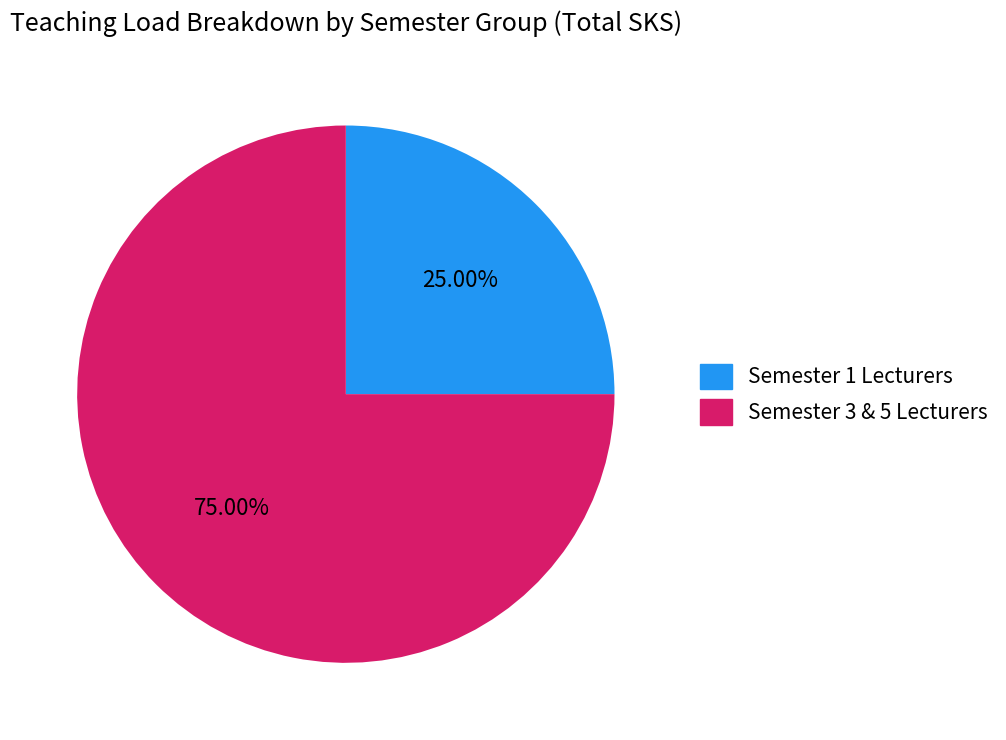

Does any single category account for the majority?

Yes